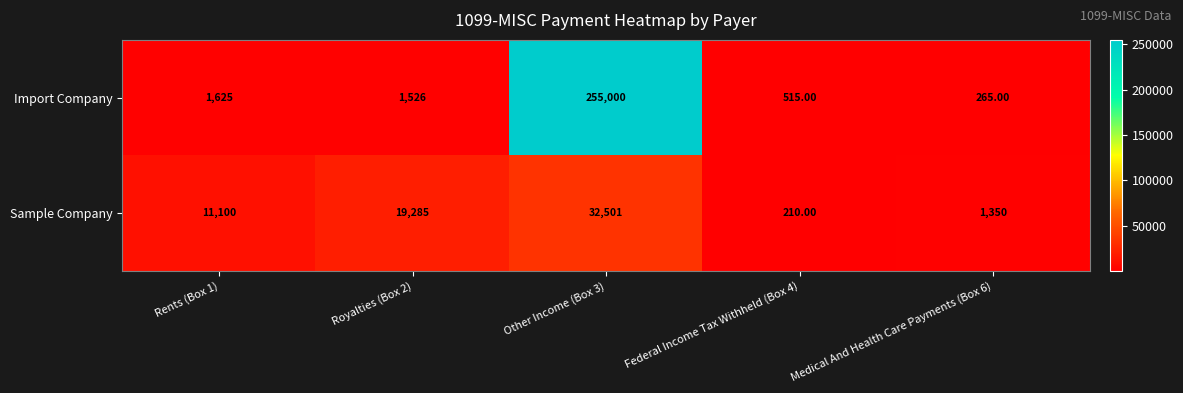

What is the total value across all series at Other Income (Box 3)?

287501